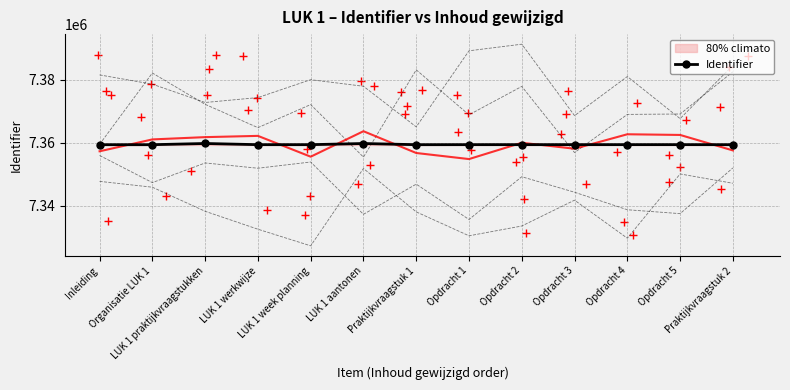

Between LUK 1 werkwijze and LUK 1 praktijkvraagstukken, which is larger?

LUK 1 praktijkvraagstukken